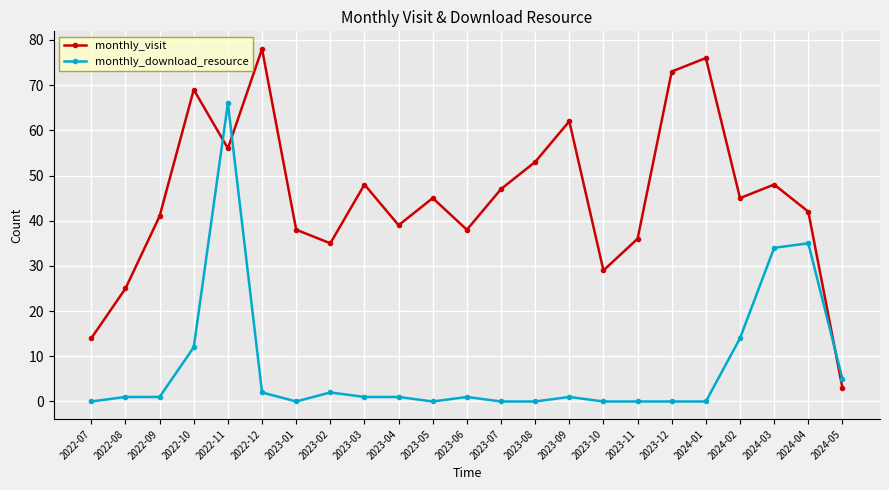

Reading left to right, list all the values displayed in this chart.

monthly_visit: 2022-07=14	2022-08=25	2022-09=41	2022-10=69	2022-11=56	2022-12=78	2023-01=38	2023-02=35	2023-03=48	2023-04=39	2023-05=45	2023-06=38	2023-07=47	2023-08=53	2023-09=62	2023-10=29	2023-11=36	2023-12=73	2024-01=76	2024-02=45	2024-03=48	2024-04=42	2024-05=3
monthly_download_resource: 2022-07=0	2022-08=1	2022-09=1	2022-10=12	2022-11=66	2022-12=2	2023-01=0	2023-02=2	2023-03=1	2023-04=1	2023-05=0	2023-06=1	2023-07=0	2023-08=0	2023-09=1	2023-10=0	2023-11=0	2023-12=0	2024-01=0	2024-02=14	2024-03=34	2024-04=35	2024-05=5